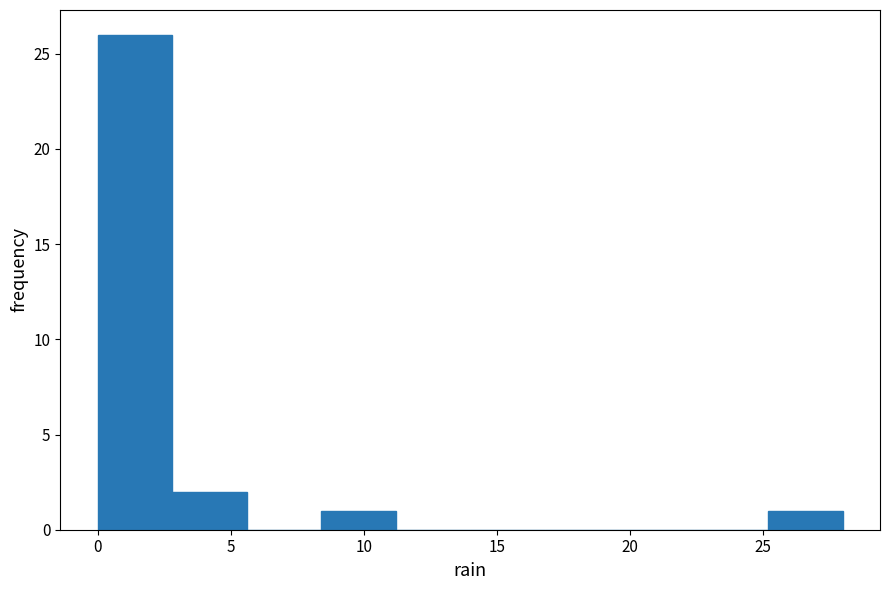

Reading left to right, list every bar in this chart as the range it spans on the x-axis followed by its height. Neither the bar edges nor the heights are printed on the chart, so give them approximately, as read against the axes.

0.0 to 2.8: 26
2.8 to 5.6: 2
5.6 to 8.4: 0
8.4 to 11.2: 1
11.2 to 14.0: 0
14.0 to 16.8: 0
16.8 to 19.6: 0
19.6 to 22.4: 0
22.4 to 25.2: 0
25.2 to 28.0: 1